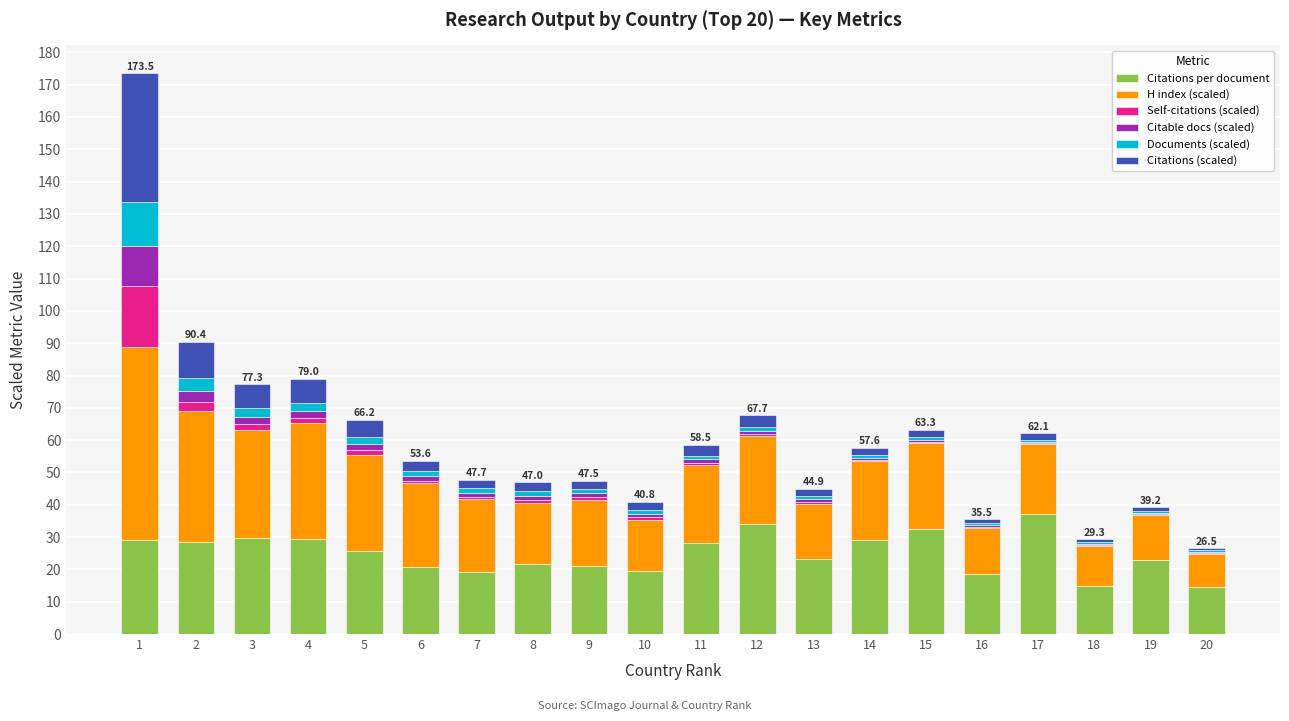

What is the sum of all Citations per document values?

499.9